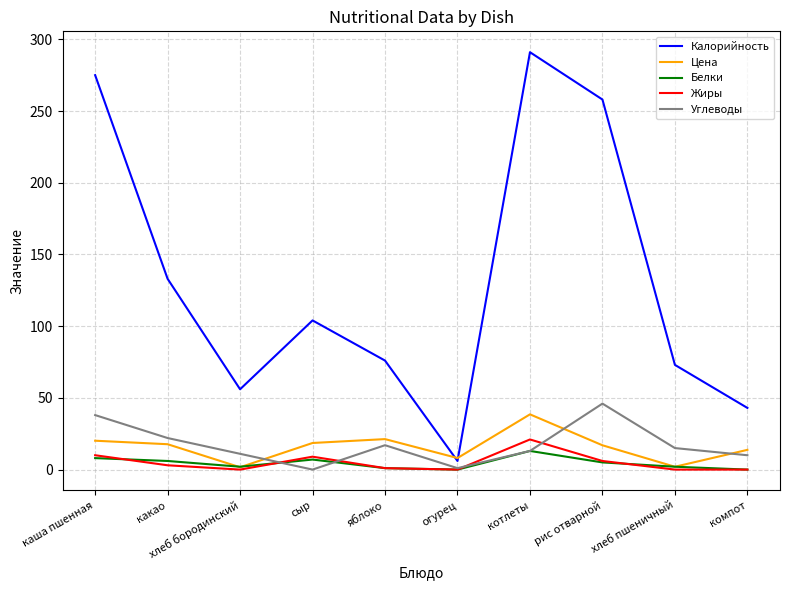

What is the spread (max minus min) of values at рис отварной?

253.0